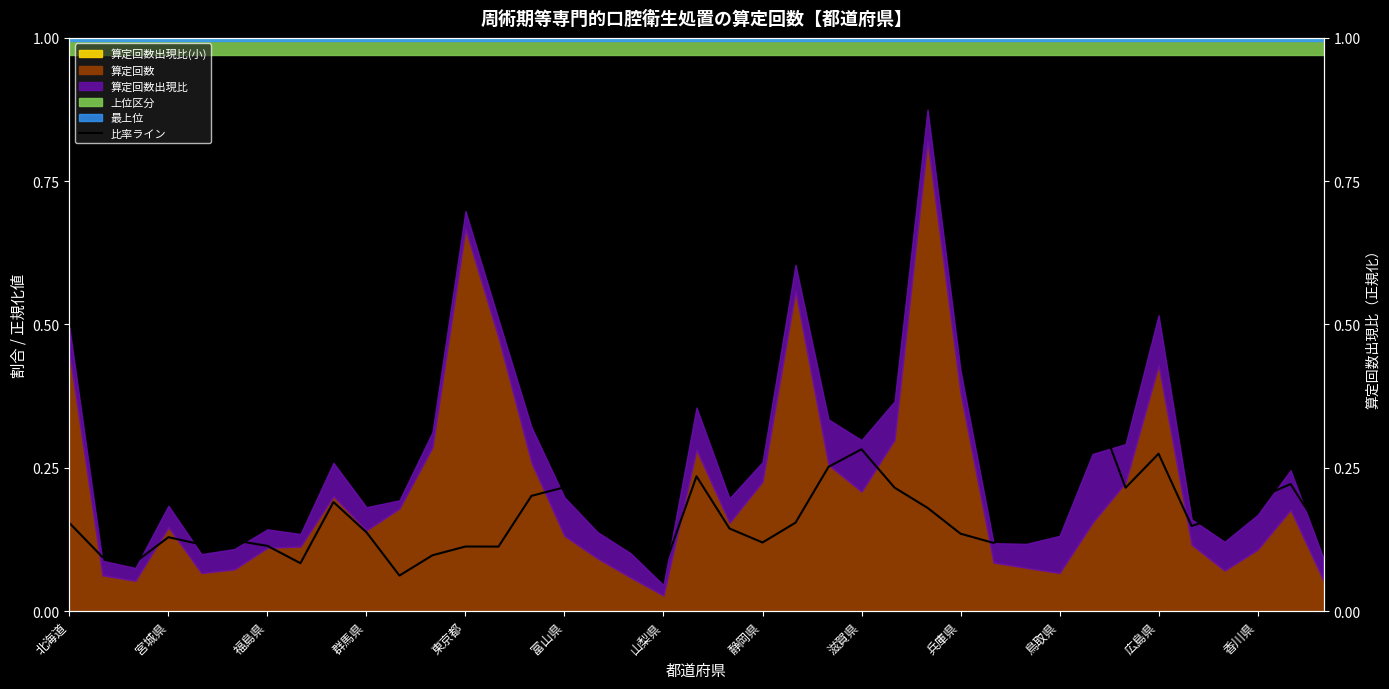

What is the change in value from 東京都 to 香川県?

+0.1